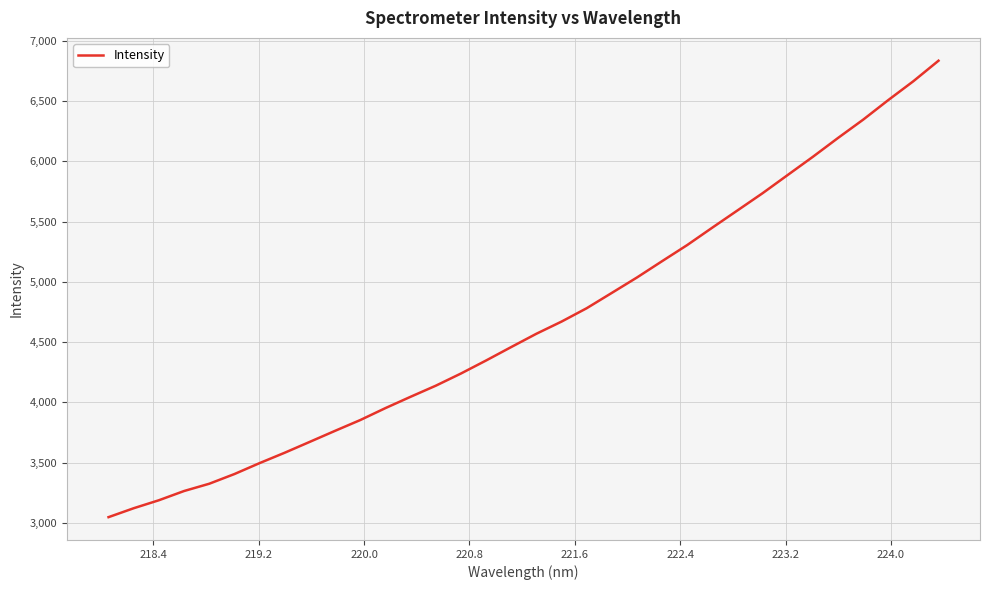

What is the greatest value displayed?

6836.2